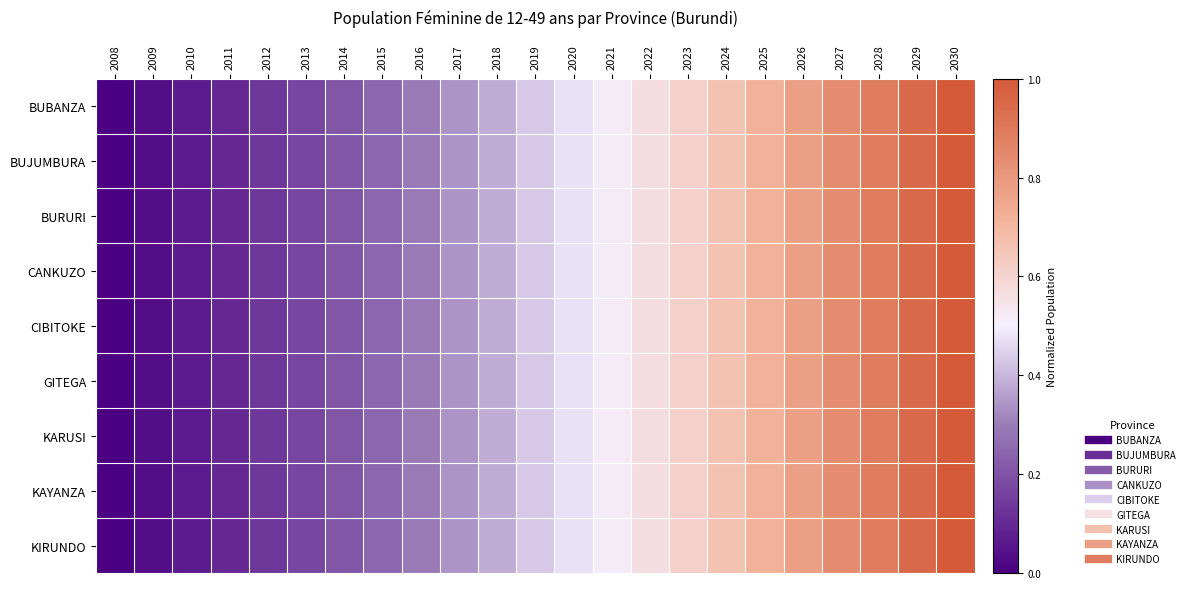

Rank the series by their maximum value, from highest to lowest.

BUBANZA, BUJUMBURA, BURURI, CANKUZO, CIBITOKE, GITEGA, KARUSI, KAYANZA, KIRUNDO